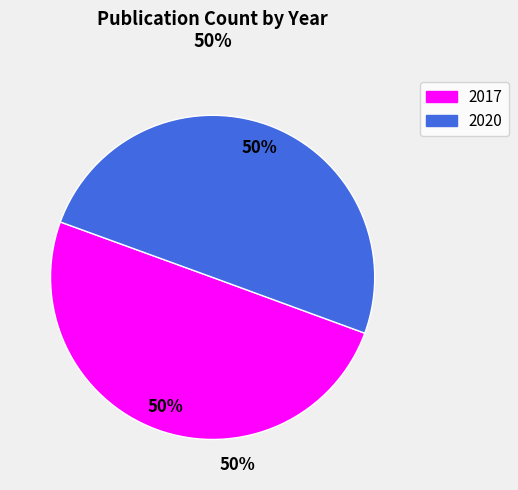

To the nearest percent, what is the average slice percentage?

50%